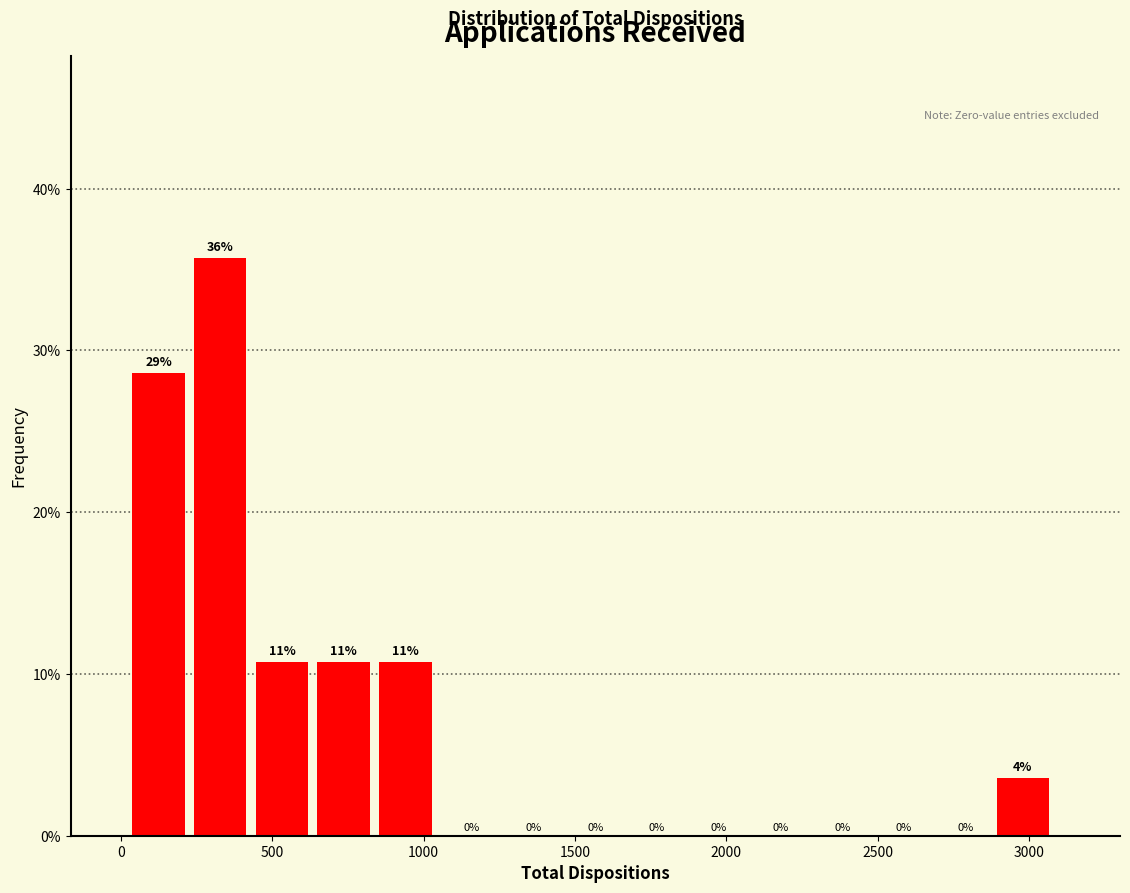

Which range on the x-axis has the tallest bar?

250 to 450